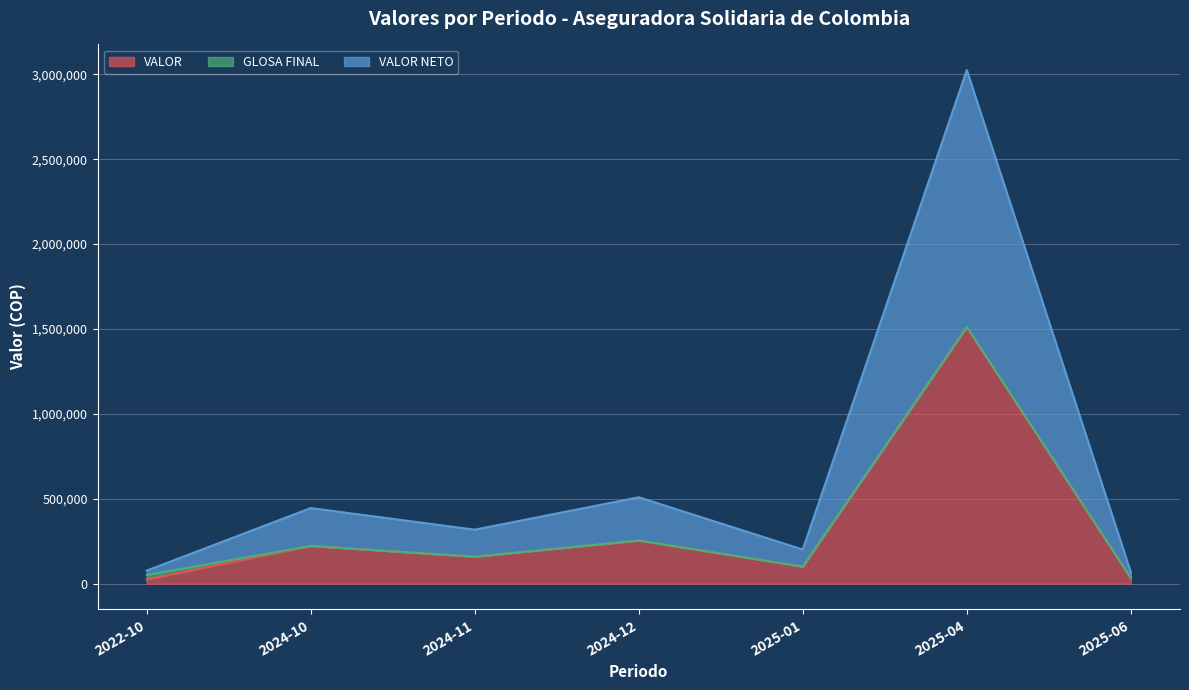

Which category has the highest value in the VALOR series?

2025-04